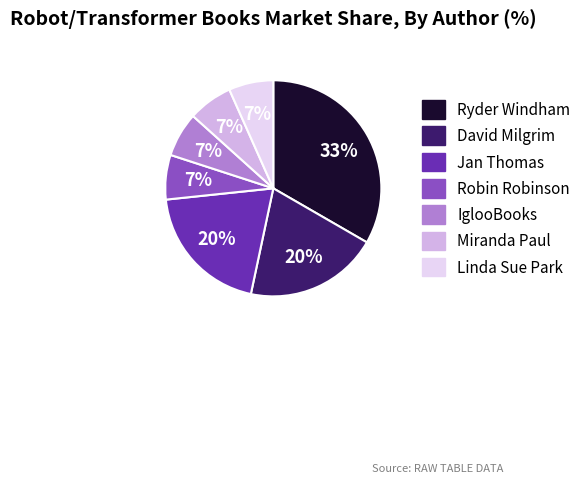

Count the number of slices in the pie.

7